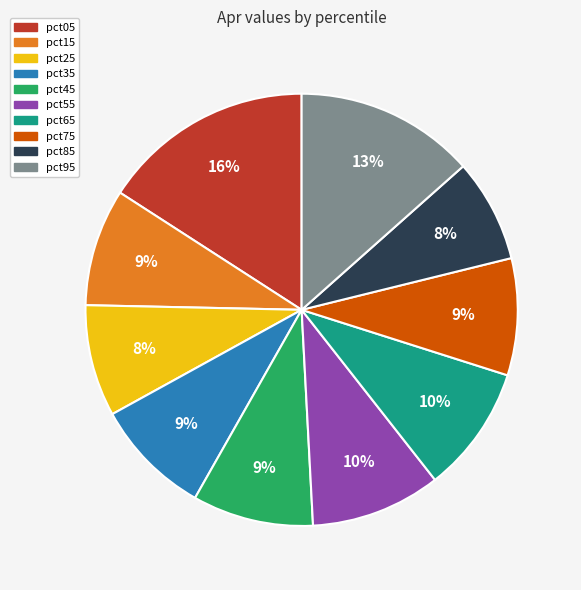

How many slices are in this pie chart?

10